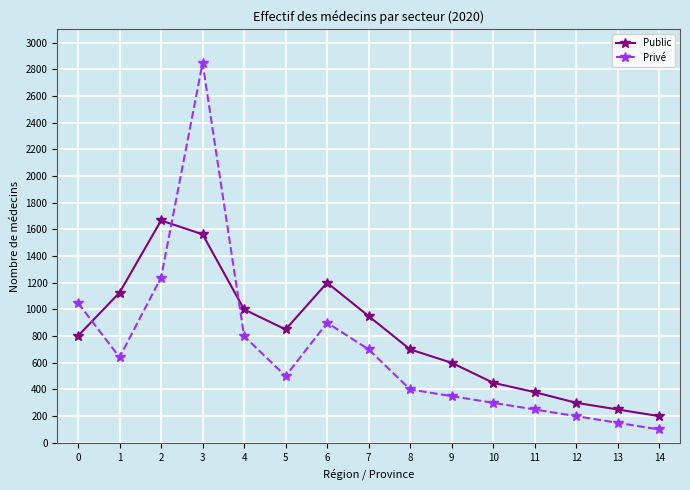

Between which two adjacent categories do Public and Privé first intersect?

0 and 1